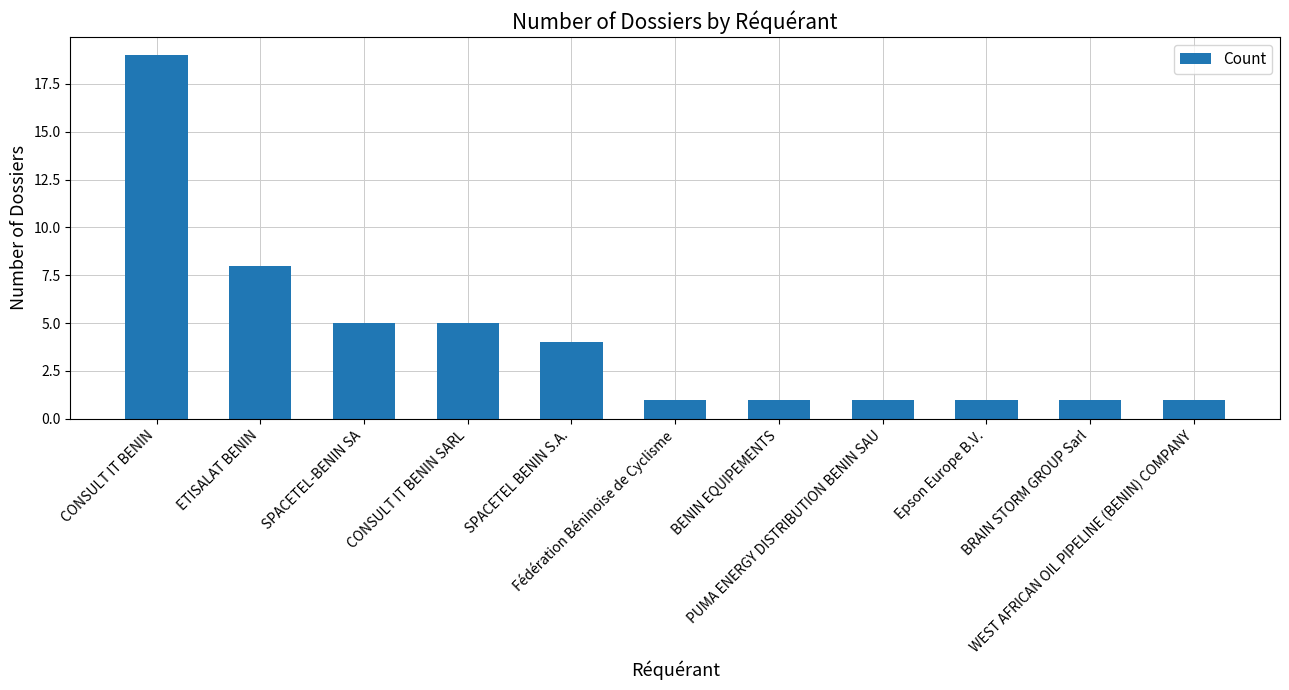

Does the chart contain any negative values?

No